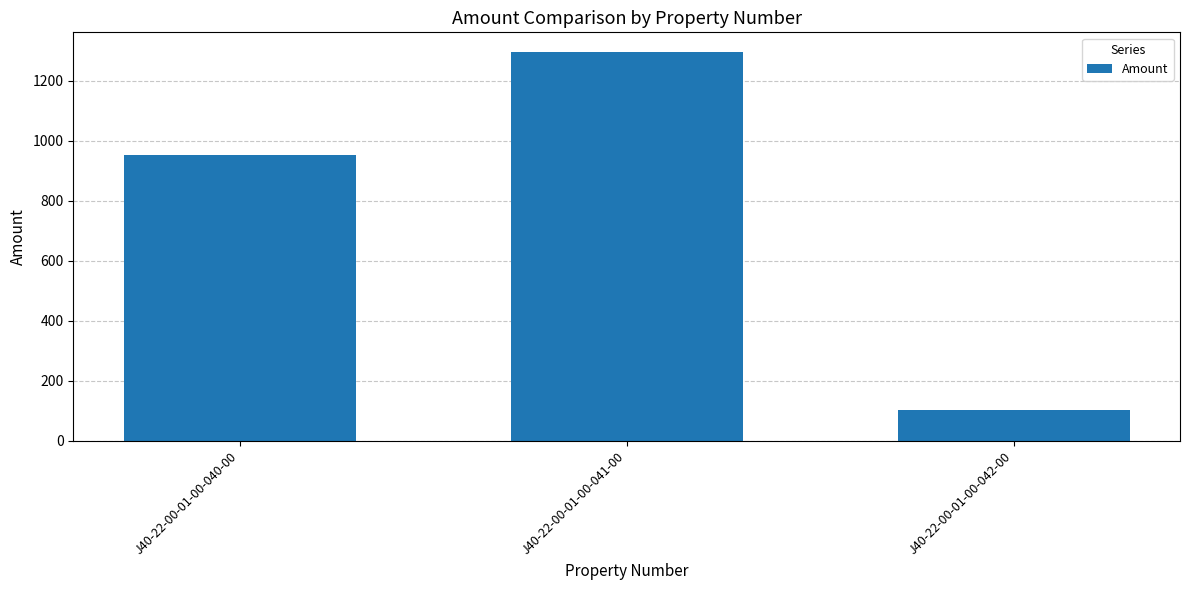

What is the difference between the values at J40-22-00-01-00-042-00 and J40-22-00-01-00-040-00?

851.1